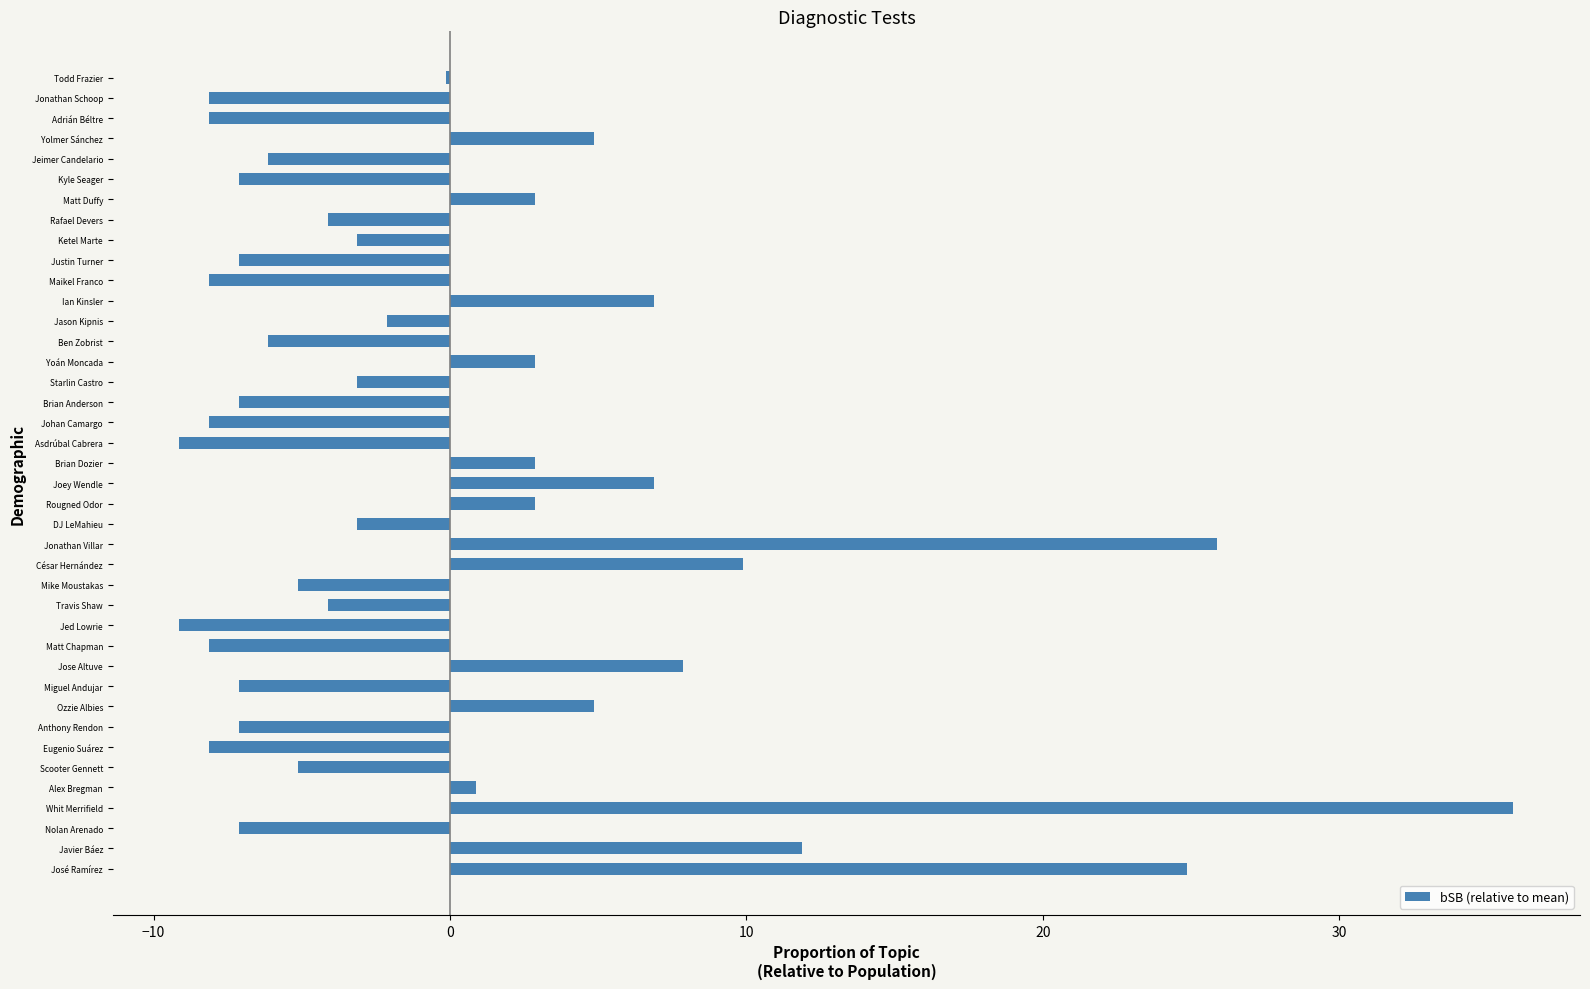

How many data points does each series have?

40